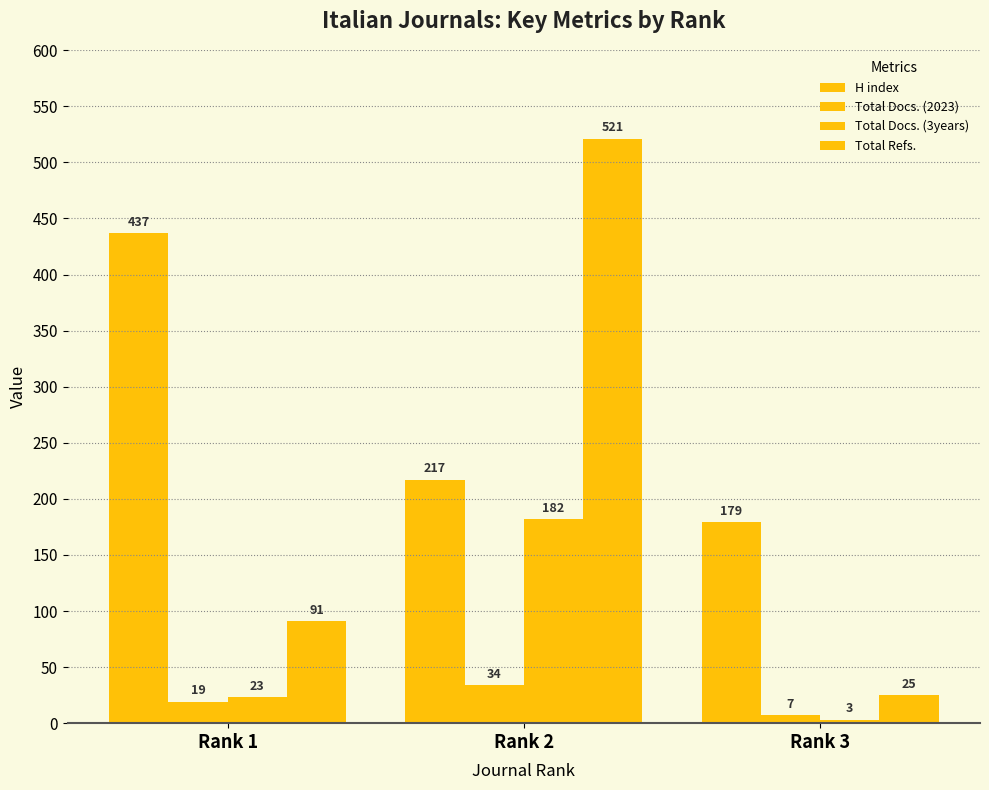

Count the Total Docs. (3years) values in the range 3 to 182.

3